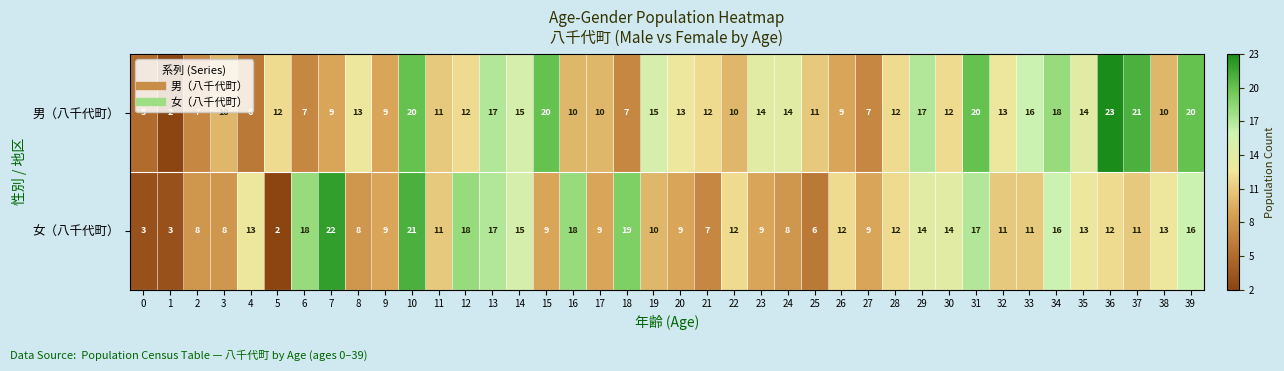

What is the average value of the 女（八千代町） series?

12